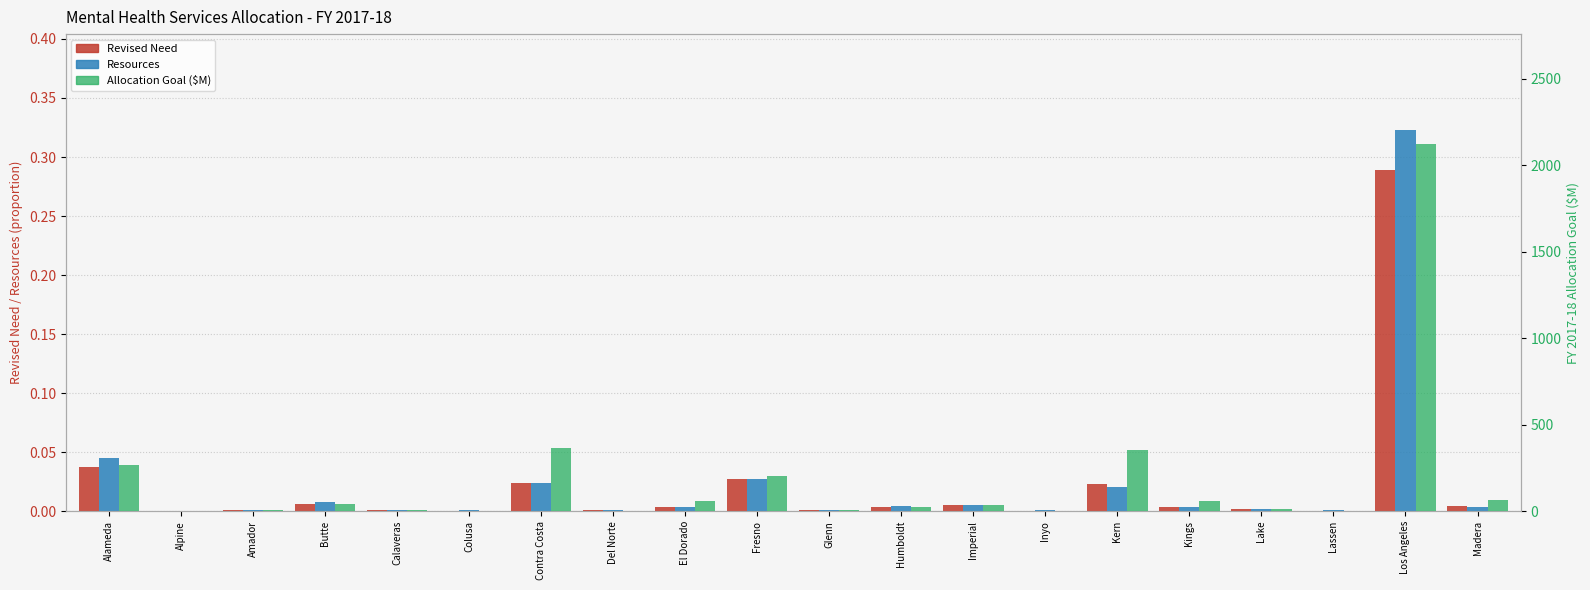

What position from the right is Imperial?

8